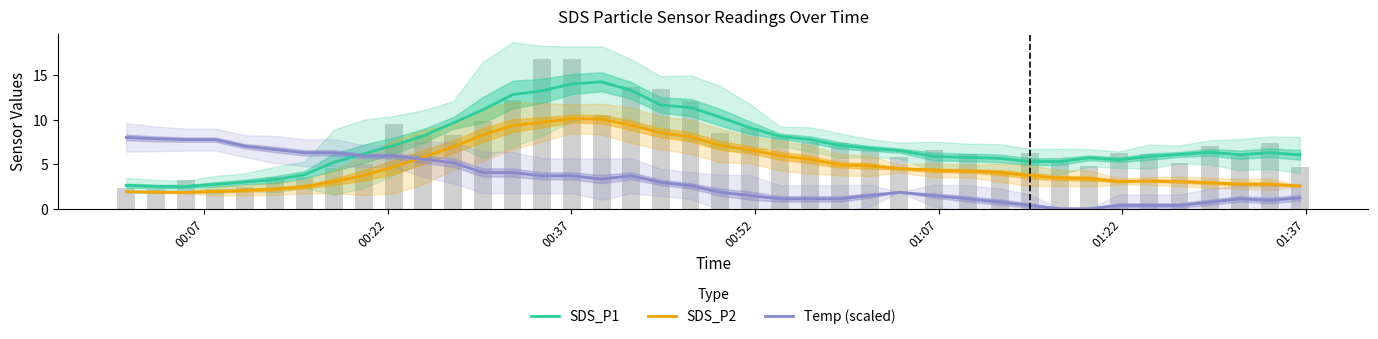

Reading left to right, list all the values displayed in this chart.

SDS_P1: 2.6	2.5	2.5	2.7	3.0	3.3	3.8	5.2	6.2	7.1	8.2	9.6	11.1	12.8	13.2	14.0	14.2	13.3	11.6	11.4	10.3	9.1	8.1	7.8	7.1	6.8	6.5	5.9	5.8	5.7	5.3	5.3	5.7	5.5	5.9	6.1	6.3	6.1	6.3	6.0
SDS_P2: 1.9	1.9	1.8	1.9	2.1	2.2	2.5	3.0	3.7	4.7	5.8	6.9	8.3	9.3	9.7	10.1	10.0	9.4	8.5	8.1	7.1	6.6	6.0	5.5	4.9	4.8	4.5	4.3	4.2	4.1	3.7	3.4	3.4	3.1	3.1	3.1	2.9	2.8	2.8	2.5
Temp (scaled): 8.0	7.8	7.8	7.8	7.0	6.6	6.3	6.3	5.9	5.9	5.5	5.2	4.1	4.1	3.7	3.7	3.3	3.7	3.0	2.6	1.8	1.5	1.1	1.1	1.1	1.5	1.8	1.5	1.1	0.7	0.4	0.0	0.0	0.4	0.4	0.4	0.7	1.1	0.9	1.2